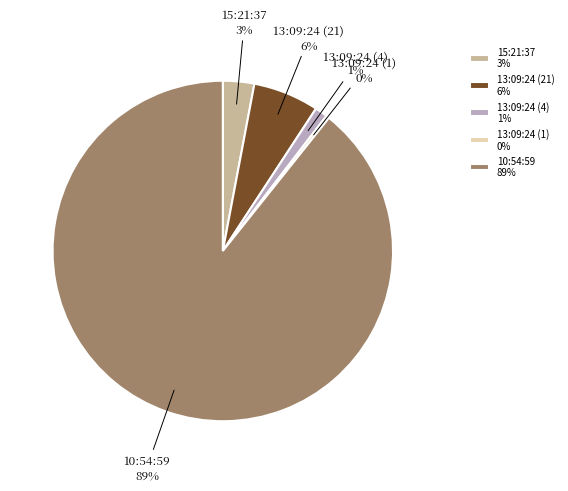

Count the number of slices in the pie.

5